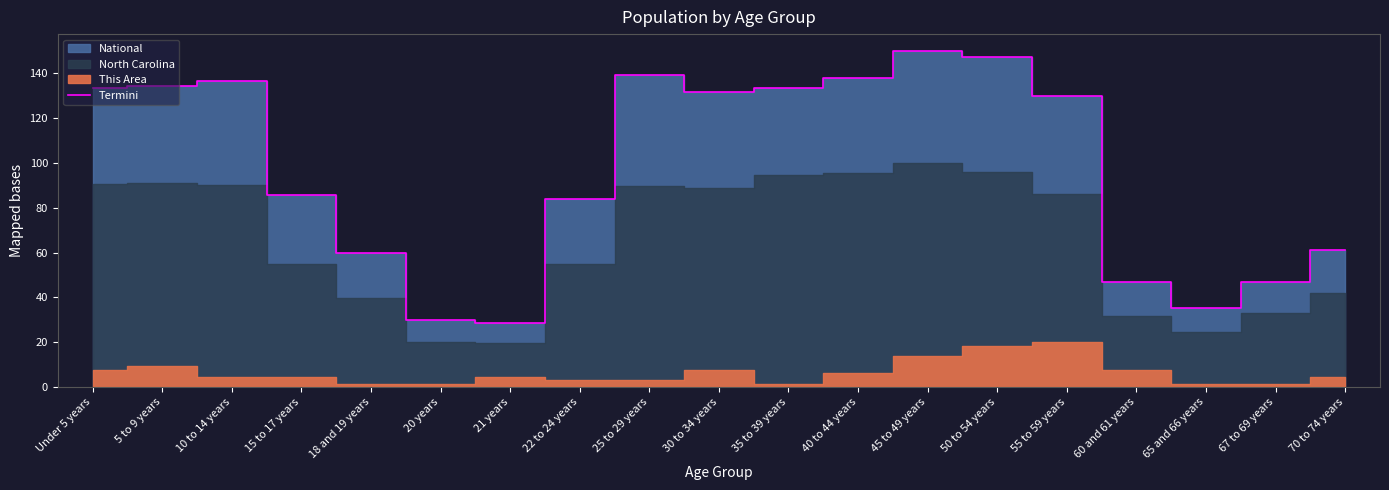

Reading left to right, list all the values displayed in this chart.

133.4	134.4	136.6	85.6	60.0	29.9	28.8	84.0	139.4	131.9	133.3	138.0	150.0	147.3	129.9	47.0	35.1	47.0	61.3